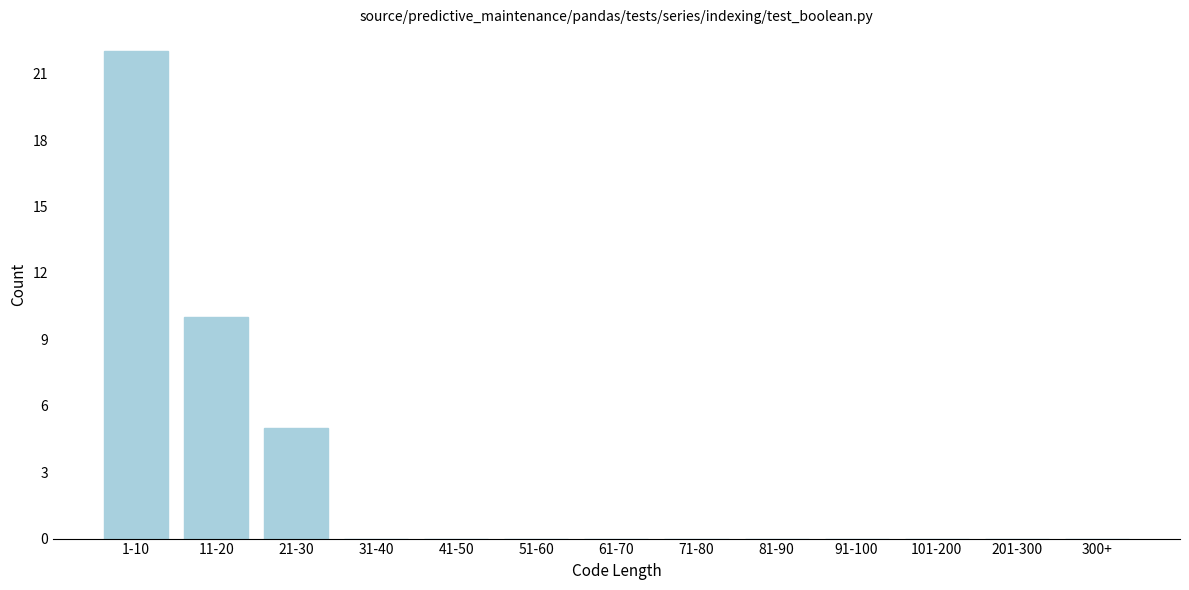

Reading right to left, extract all data points from this chart.

300+=0	201-300=0	101-200=0	91-100=0	81-90=0	71-80=0	61-70=0	51-60=0	41-50=0	31-40=0	21-30=5	11-20=10	1-10=22